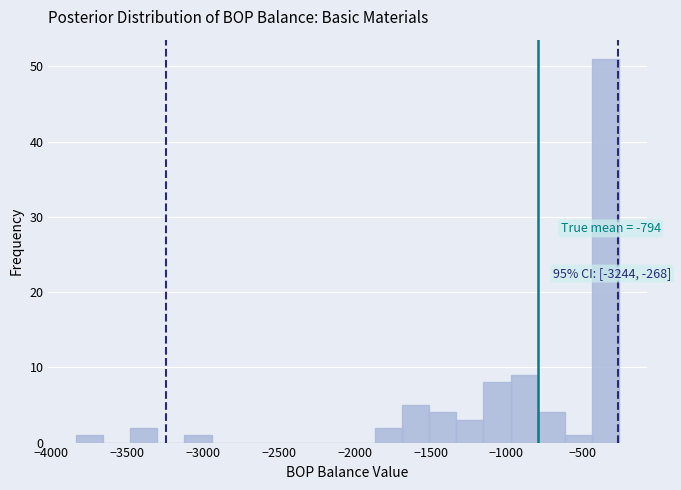

Around what value on the x-axis is the tallest bar? Give the approximate position of its centre, as read against the axis.

-350